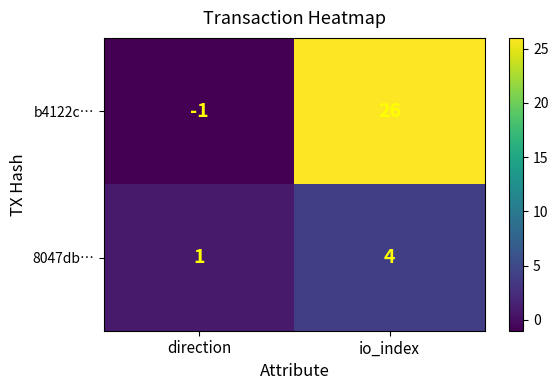

Reading left to right, what are all the values shown in this chart?

b4122c…: direction=-1	io_index=26
8047db…: direction=1	io_index=4